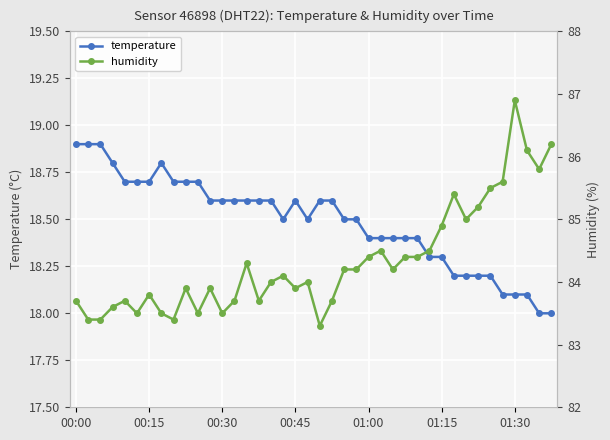

How many interior local peaks does the humidity series have?

10